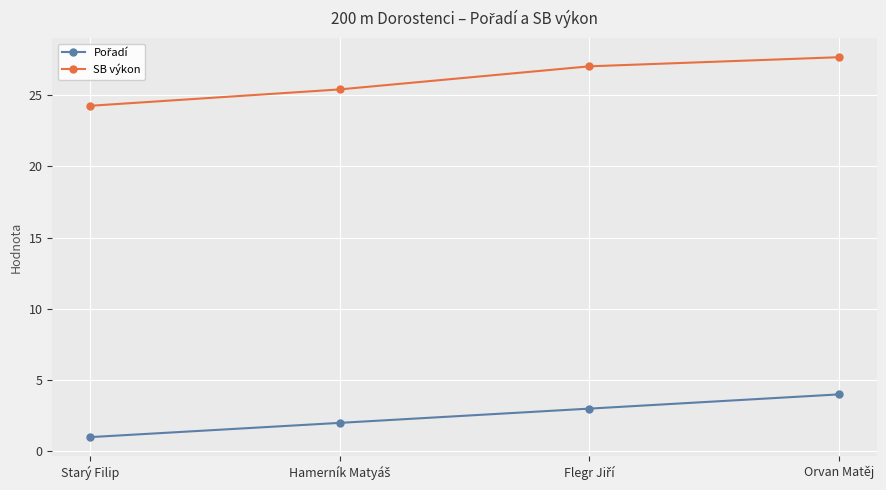

Does the chart display data point markers on the line(s)?

Yes